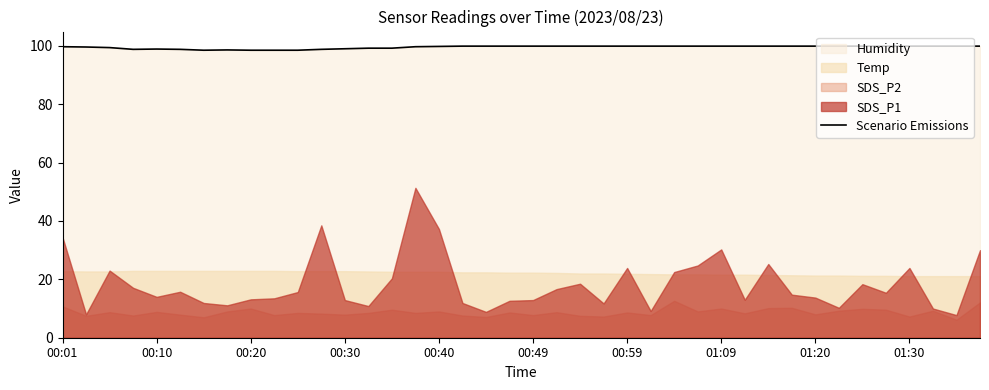

How many points are higher than both their immediate neighbors (excluding endpoints)?

2